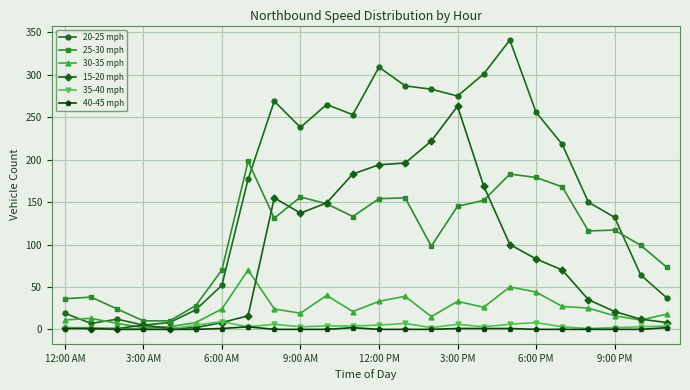

Which series has the largest total across all categories?

20-25 mph